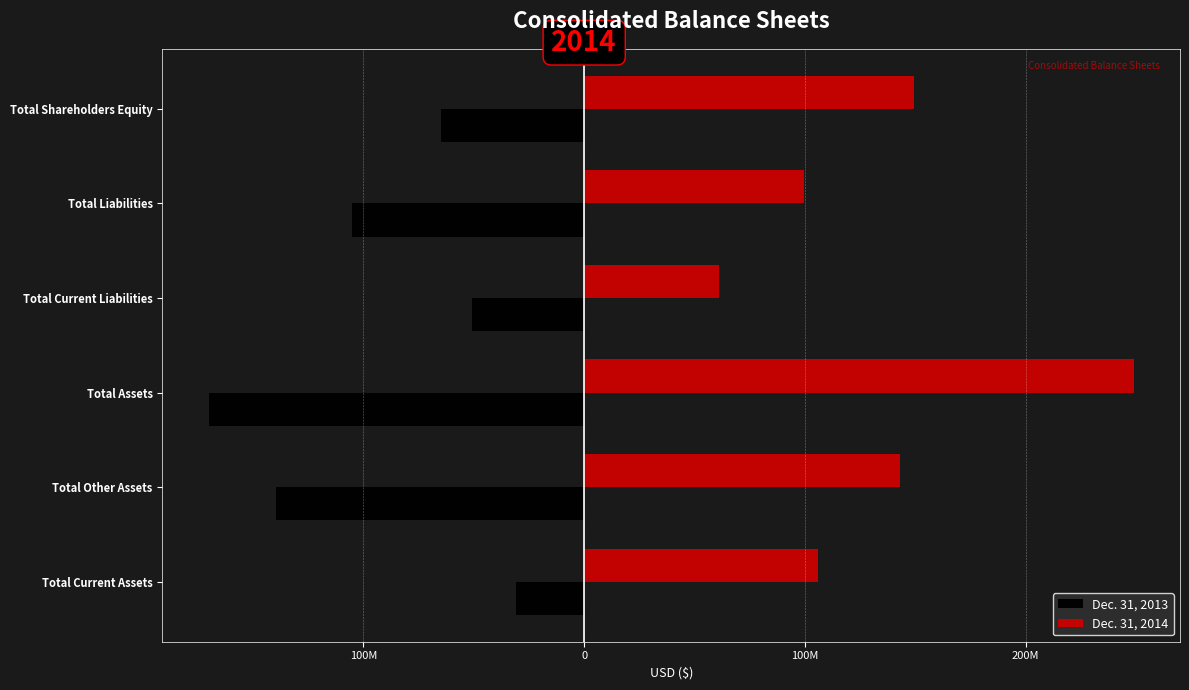

What is the minimum value shown in the chart?

-170131512